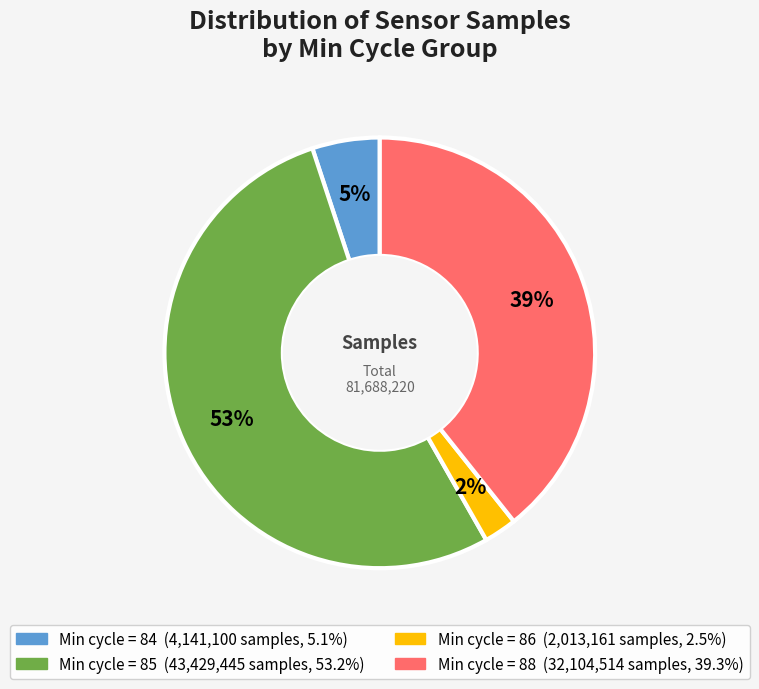

To the nearest percent, what is the average slice percentage?

25%